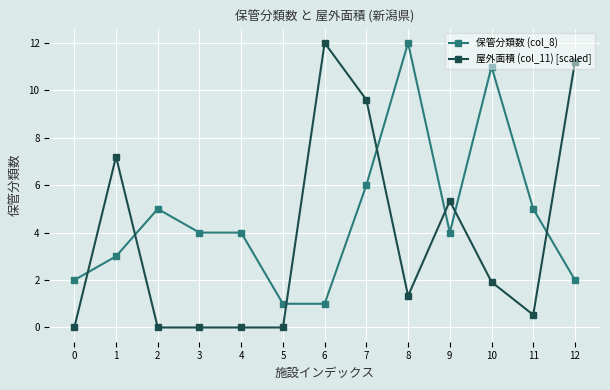

What is the sum of all 屋外面積 (col_11) [scaled] values?

49.1